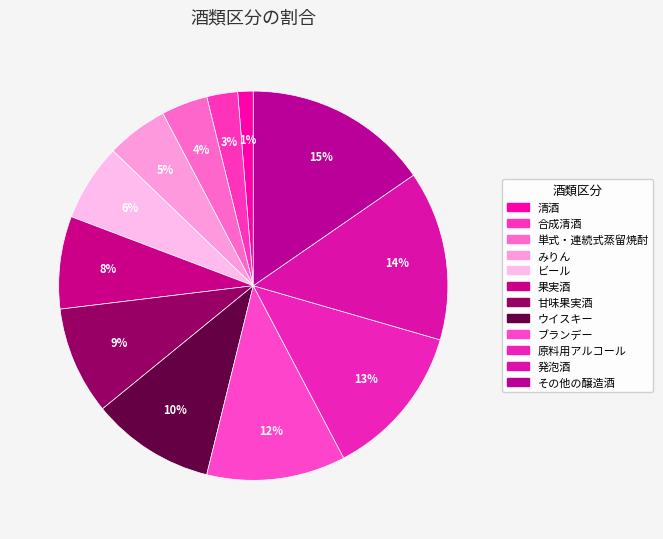

True or false: 原料用アルコール accounts for 25% of the total.

False